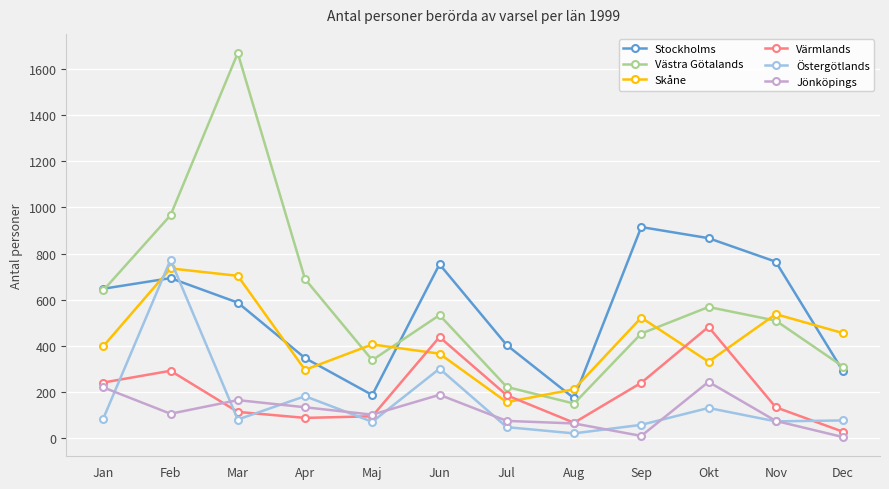

The value of Stockholms at Aug is 174. True or false?

True